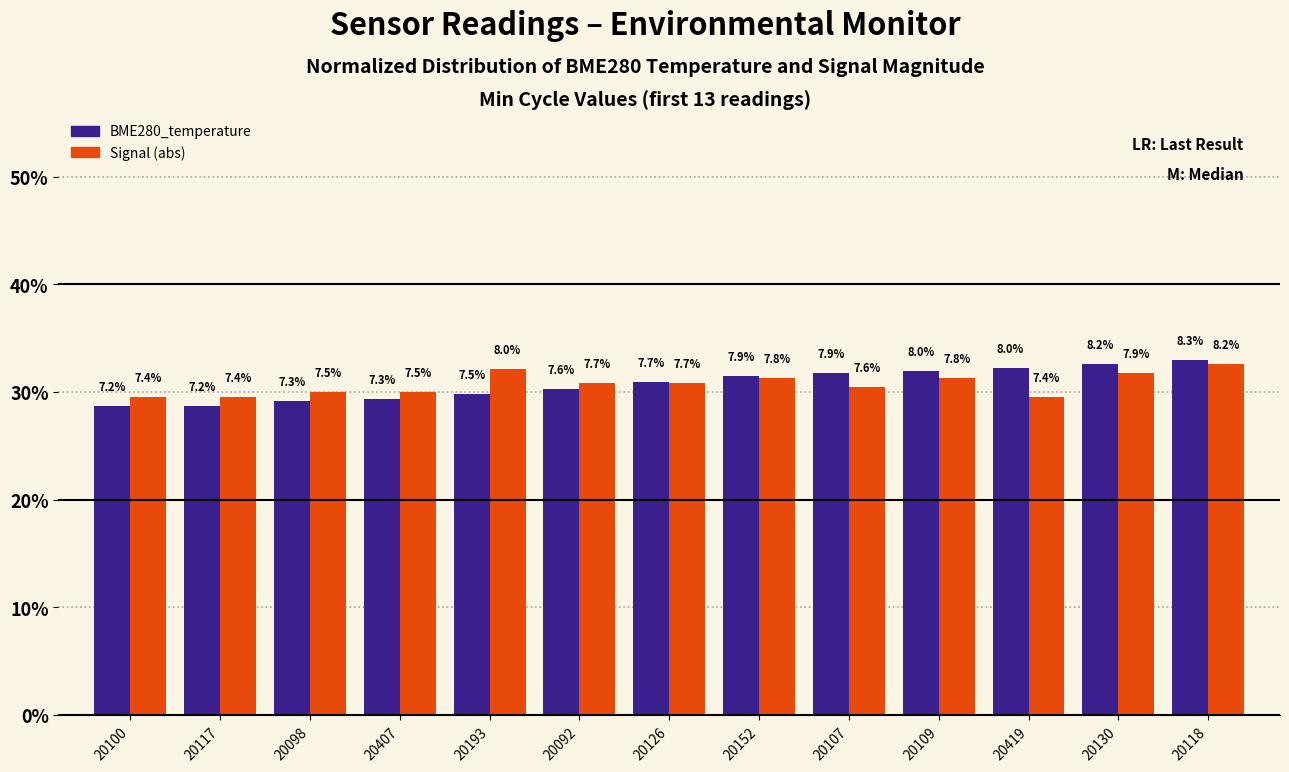

Does the chart contain stacked bars?

No